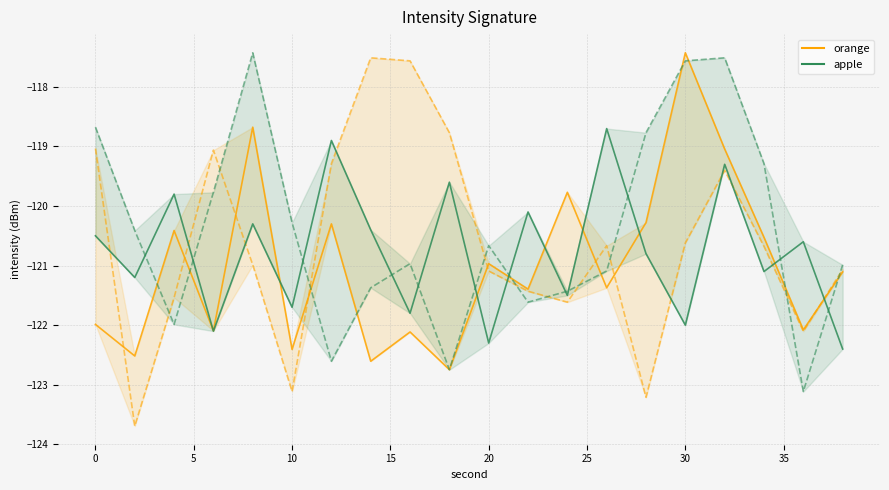

True or false: apple and orange cross at least once.

True